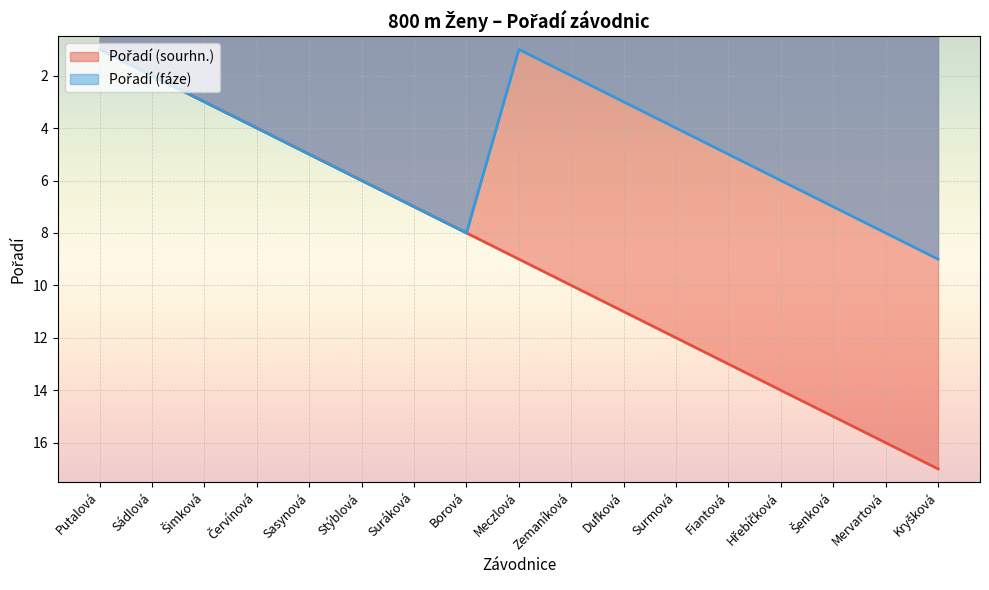

True or false: Pořadí (sourhn.) and Pořadí (fáze) cross at least once.

False